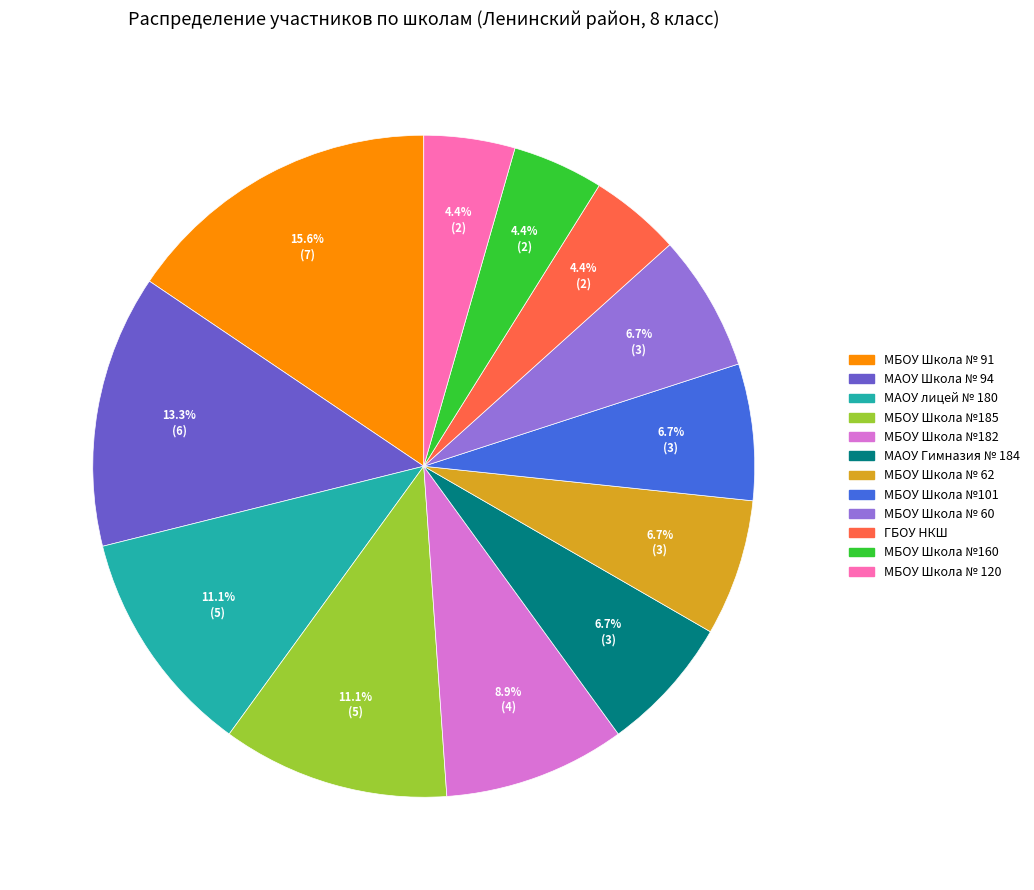

Count the number of slices in the pie.

12